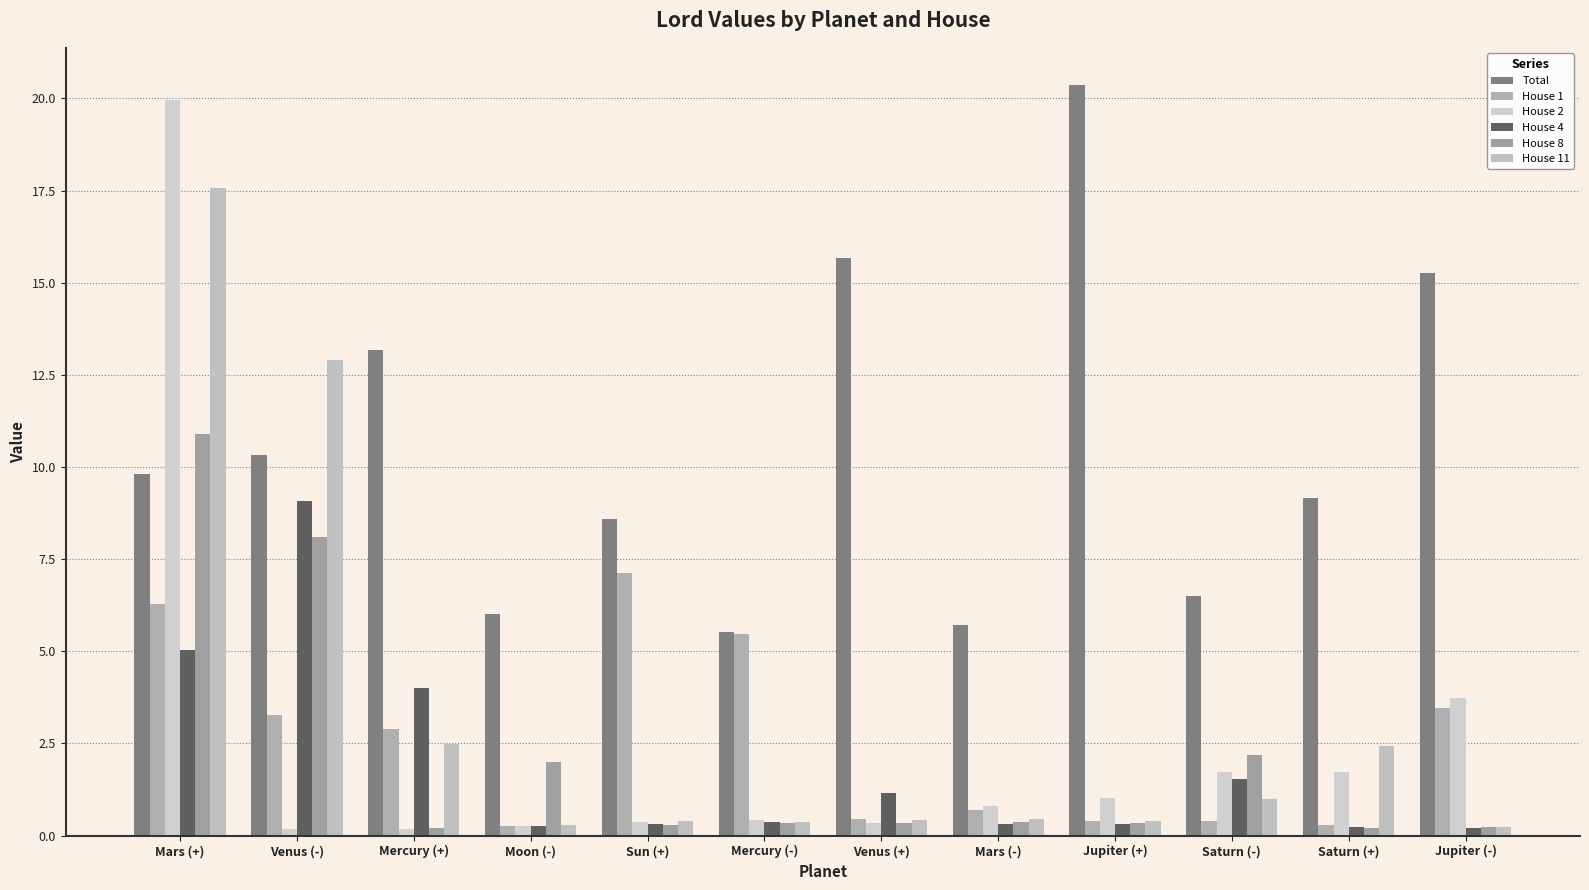

What is the total value across all series at Mercury (-)?

12.5